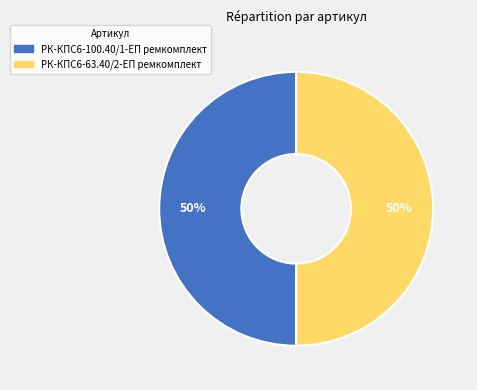

To the nearest percent, what portion does РК-КПС6-100.40/1-ЕП ремкомплект represent?

50%